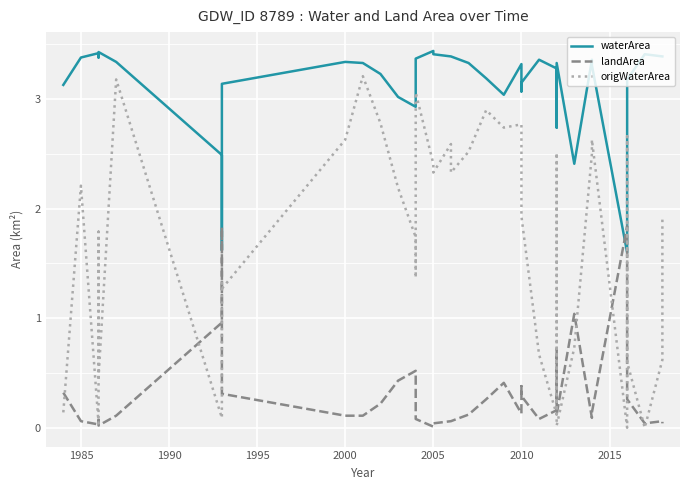

What are all the series names shown in the legend?

waterArea, landArea, origWaterArea